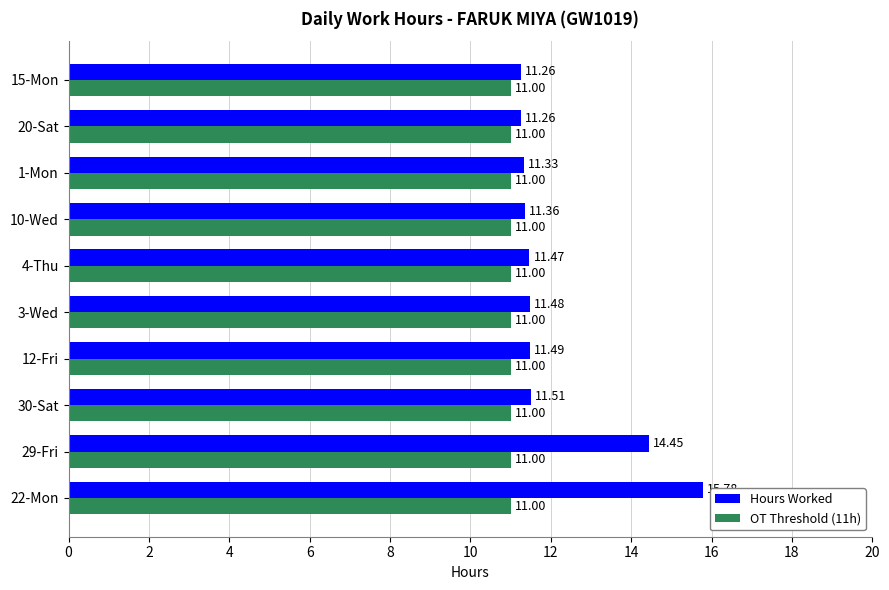

Which series has the widest spread of values?

Hours Worked